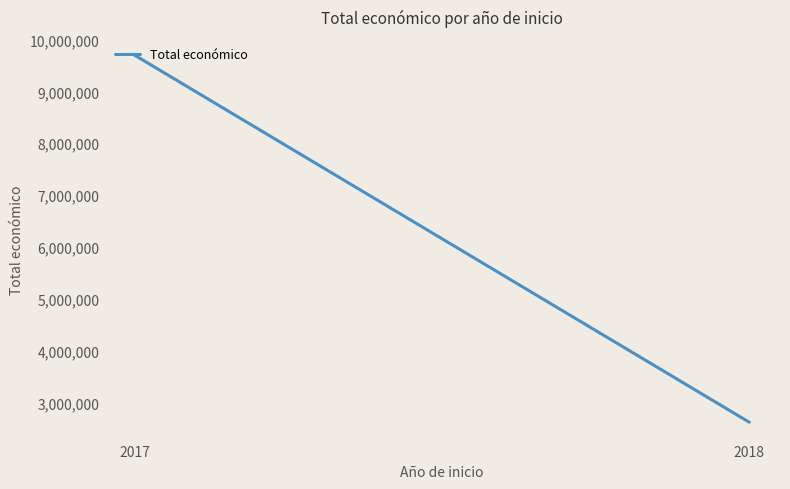

What is the difference between the values at 2018 and 2017?

7073706